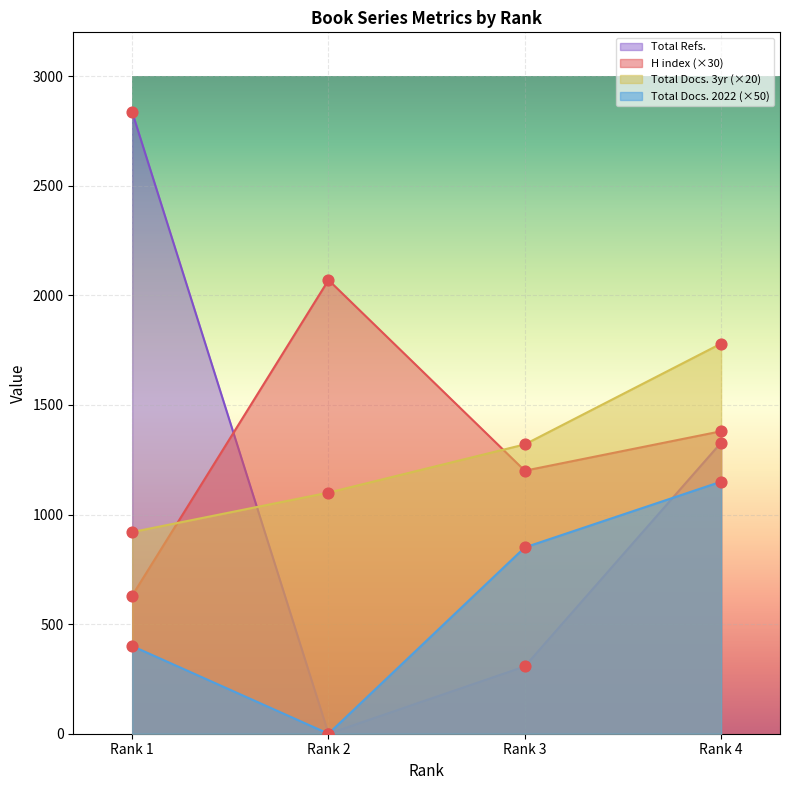

Which series contains the highest Y value?

Total Refs.